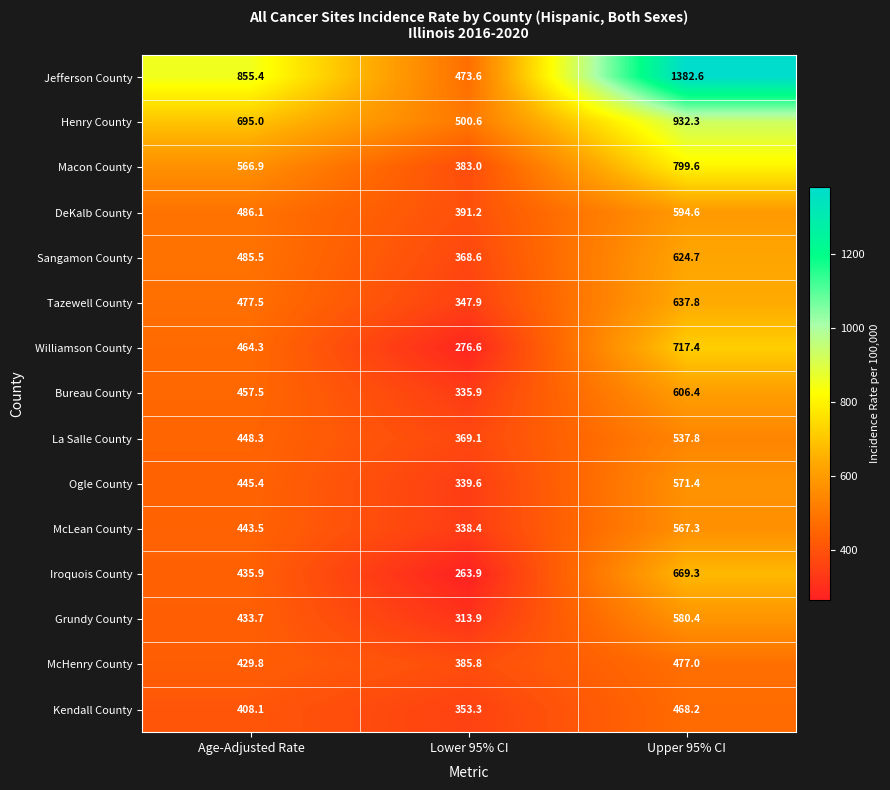

What is the minimum value shown in the chart?

263.9